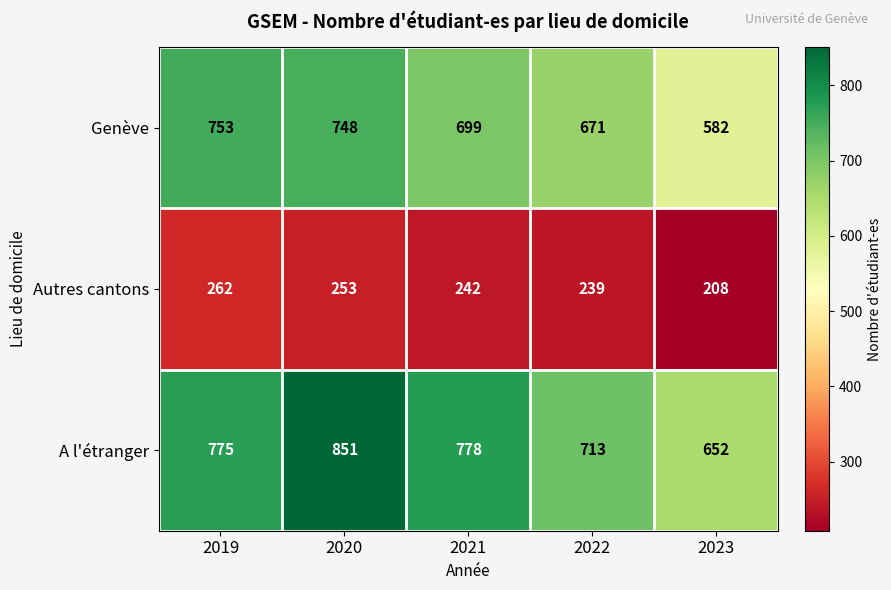

Is it true that Autres cantons equals 253 at 2020?

True